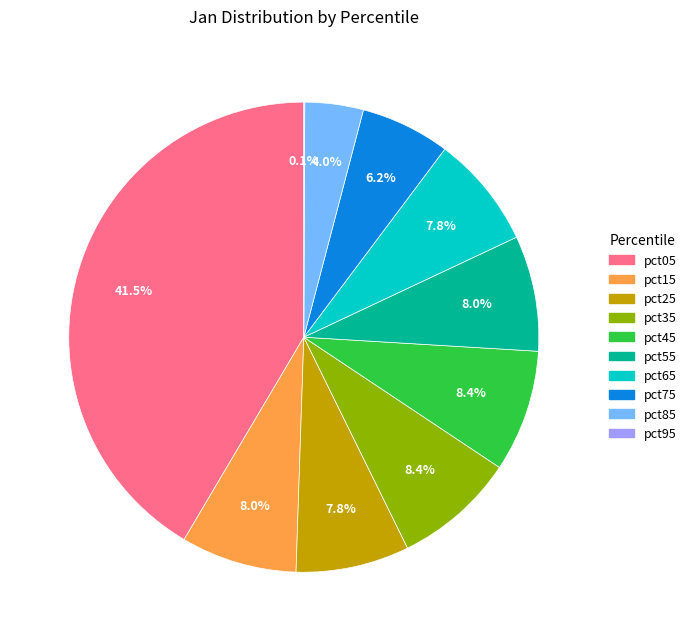

Is there a majority slice in this chart?

No